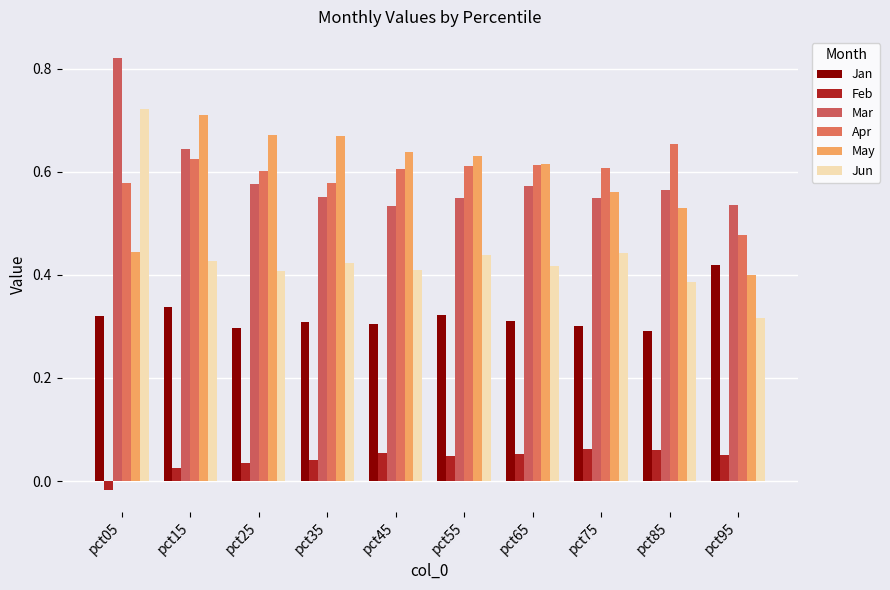

What is the difference between the maximum and minimum values in the May series?

0.3